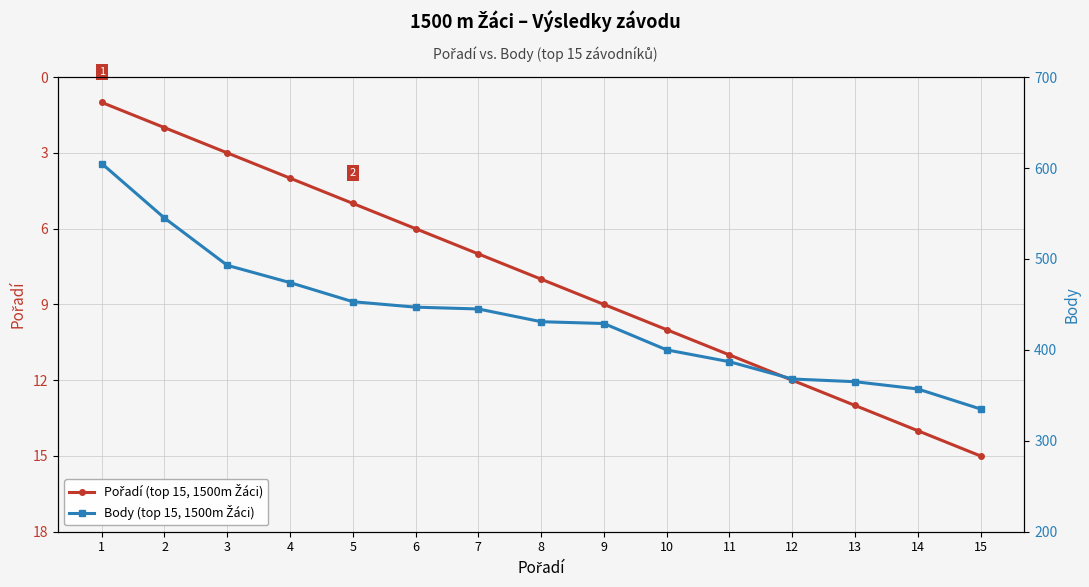

List the labels in order of Pořadí (top 15, 1500m Žáci) value, smallest first.

1, 2, 3, 4, 5, 6, 7, 8, 9, 10, 11, 12, 13, 14, 15